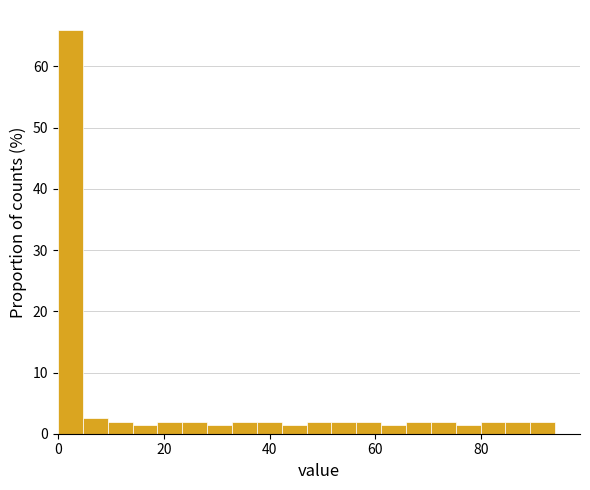

Read against the x-axis, roughly where is the centre of the tallest bar?

2